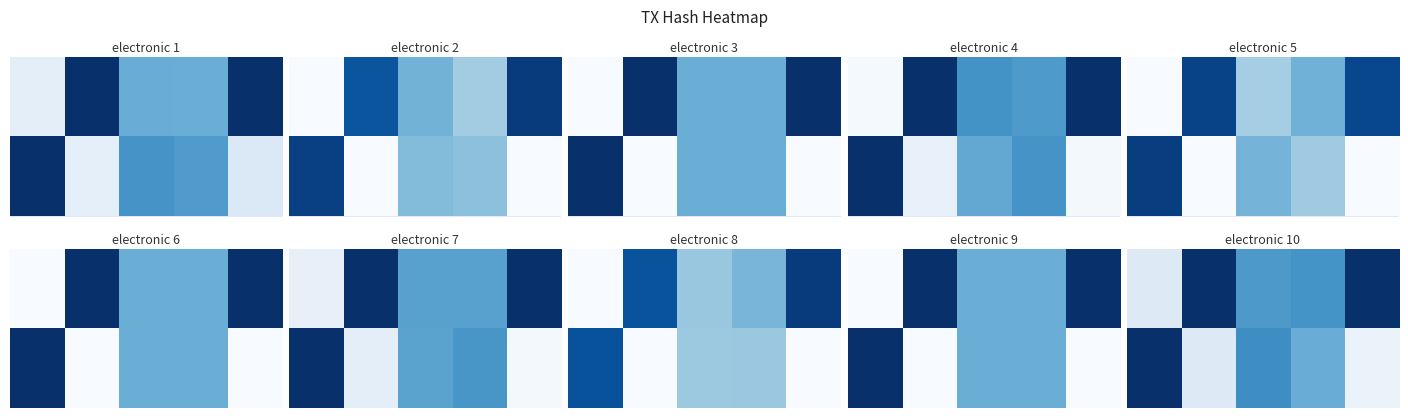

How many data points does each series have?

5